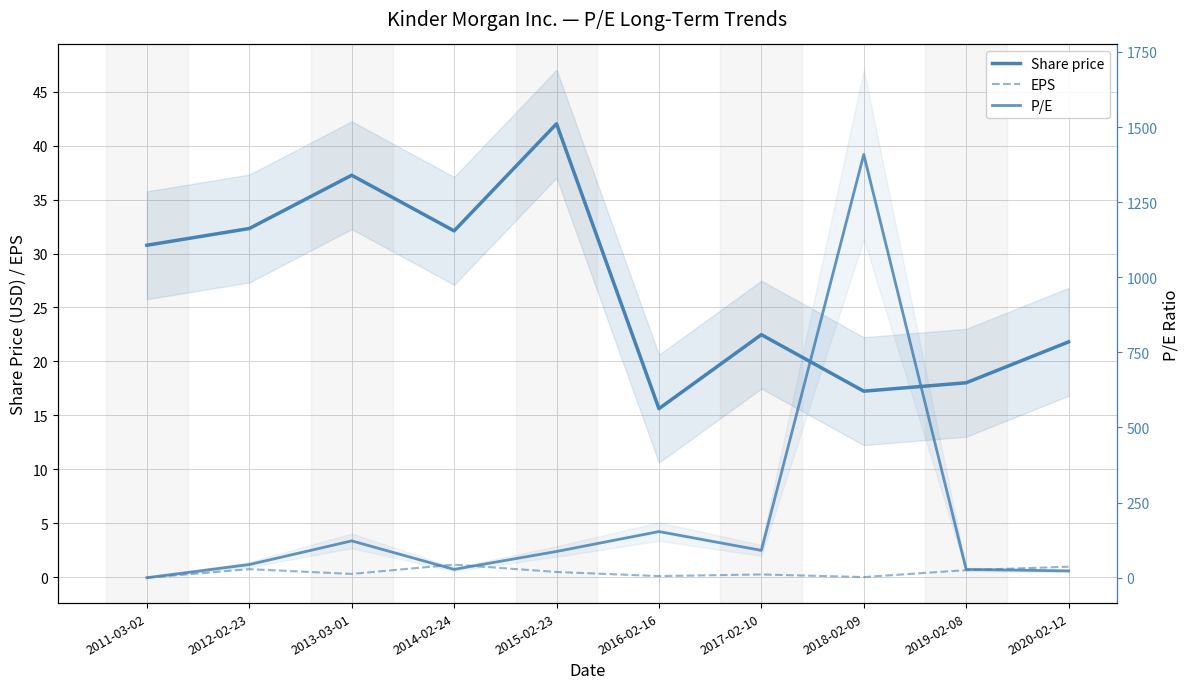

What is the average value of the P/E series?

198.4